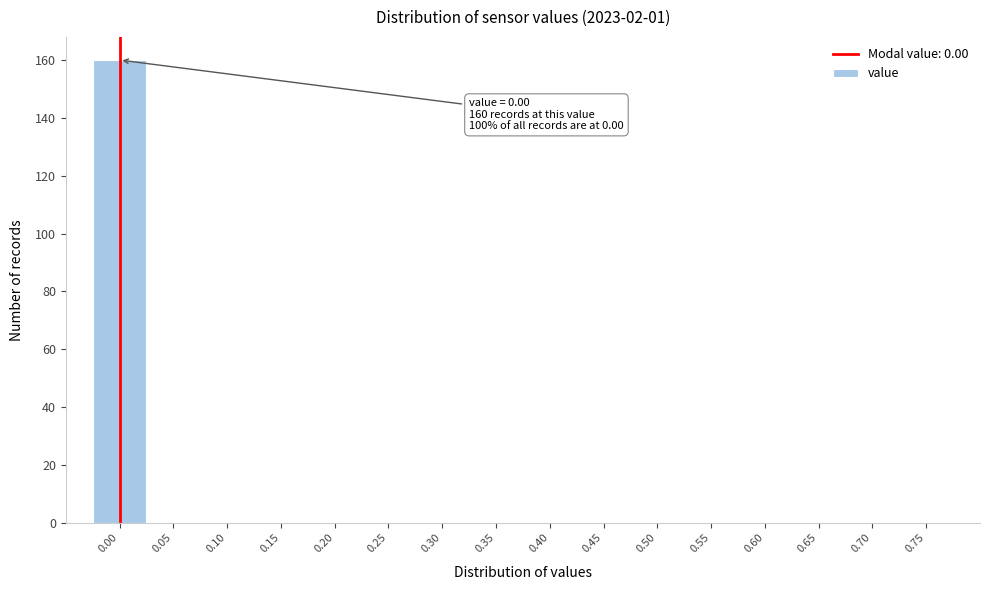

Reading right to left, extract all data points from this chart.

0.75=0	0.70=0	0.65=0	0.60=0	0.55=0	0.50=0	0.45=0	0.40=0	0.35=0	0.30=0	0.25=0	0.20=0	0.15=0	0.10=0	0.05=0	0.00=160